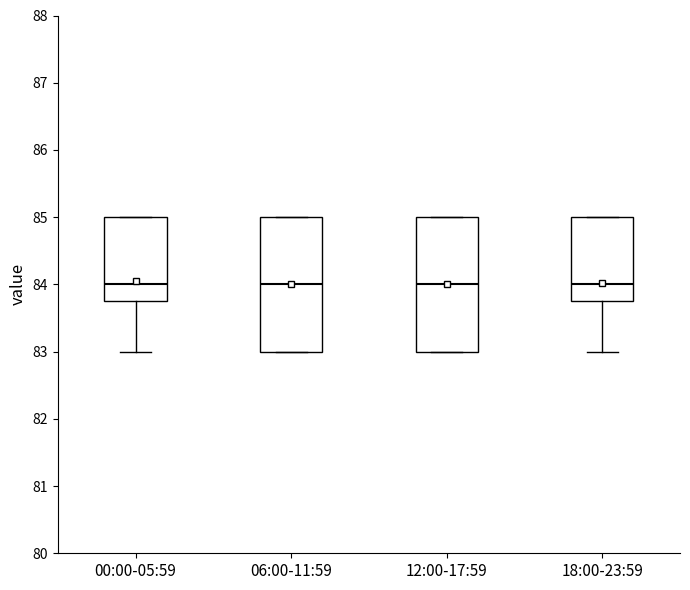

Reading left to right, transcribe this box plot: for each box, give where its median line is, the range the box spans, and where its two whiskers end, as read against the y-axis. The values are not printed on the chart, so give them approximately, as read against the axis.

00:00-05:59: median 84.0, box 83.8 to 85.0, whiskers 83.0 to 85.0
06:00-11:59: median 84.0, box 83.0 to 85.0, whiskers 83.0 to 85.0
12:00-17:59: median 84.0, box 83.0 to 85.0, whiskers 83.0 to 85.0
18:00-23:59: median 84.0, box 83.8 to 85.0, whiskers 83.0 to 85.0